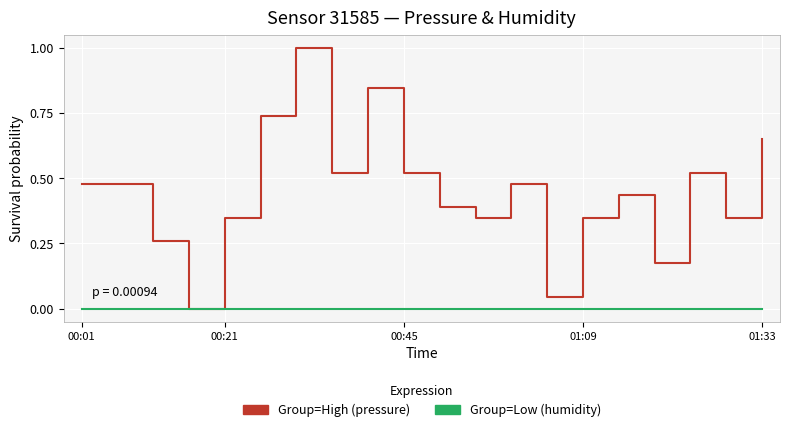

What is the maximum value shown in the chart?

1.0